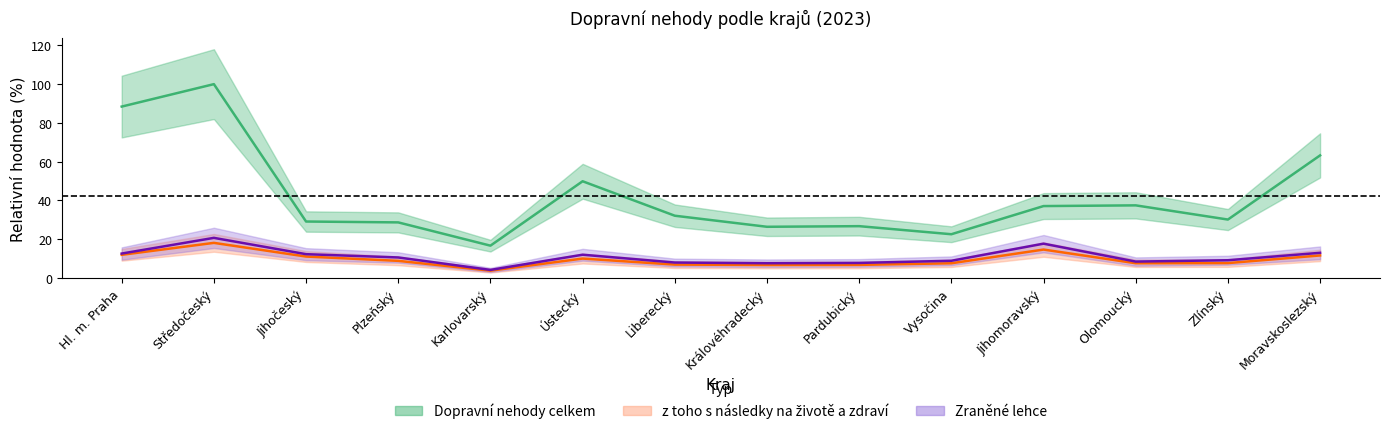

What is the maximum value for z toho s následky na životě a zdraví?

18.2